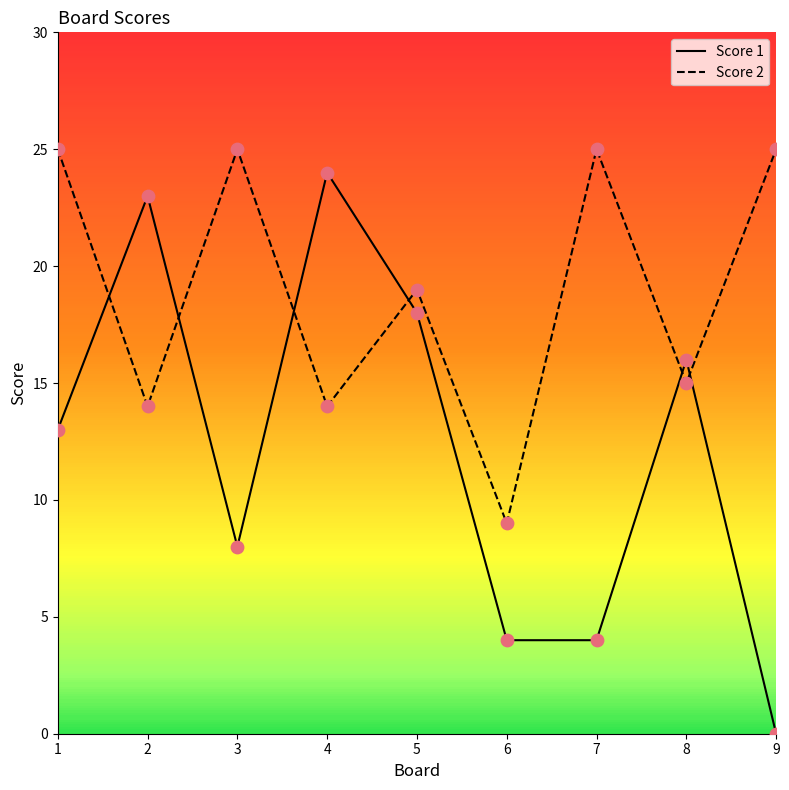

Is the value of Score 2 at 2 greater than the value of Score 1 at 3?

No